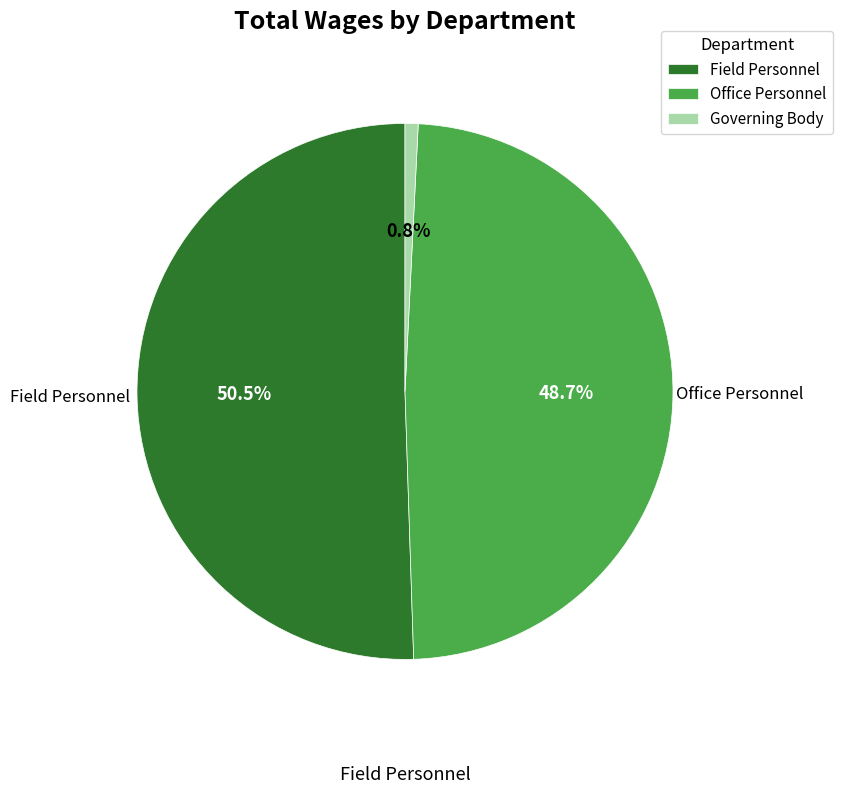

To the nearest percent, what is the difference between the largest and smallest slice percentages?

50%